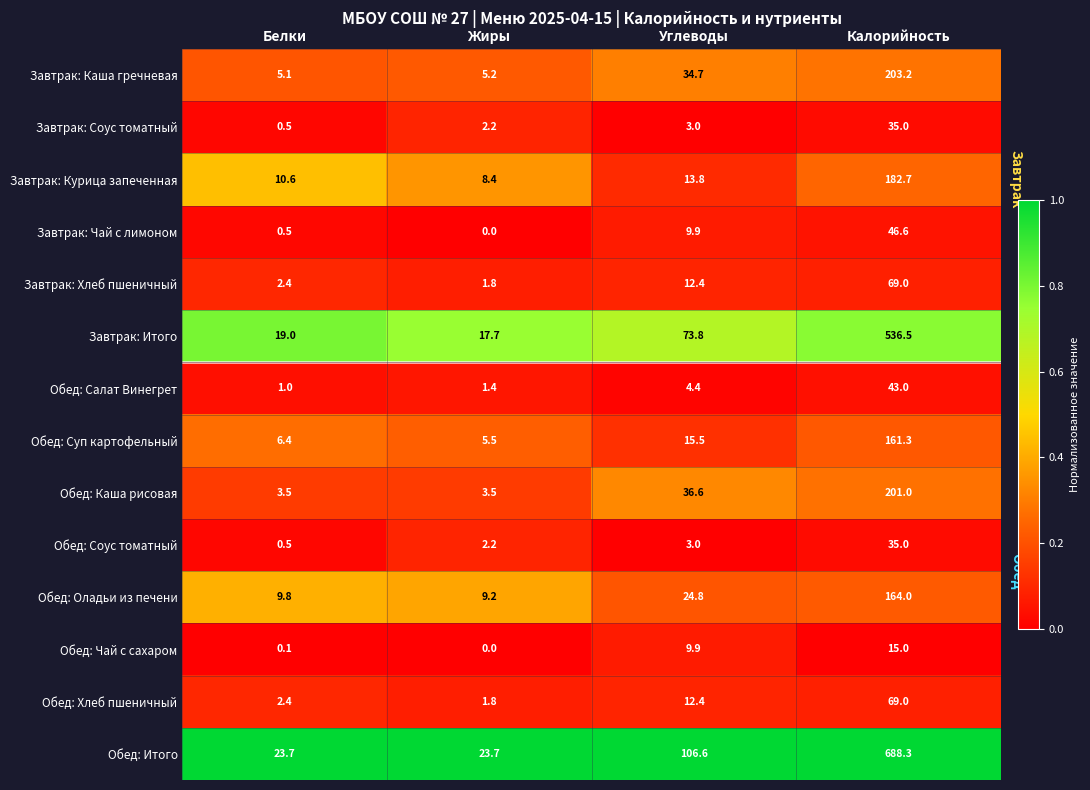

At which label does Обед: Каша рисовая first exceed 36?

Углеводы